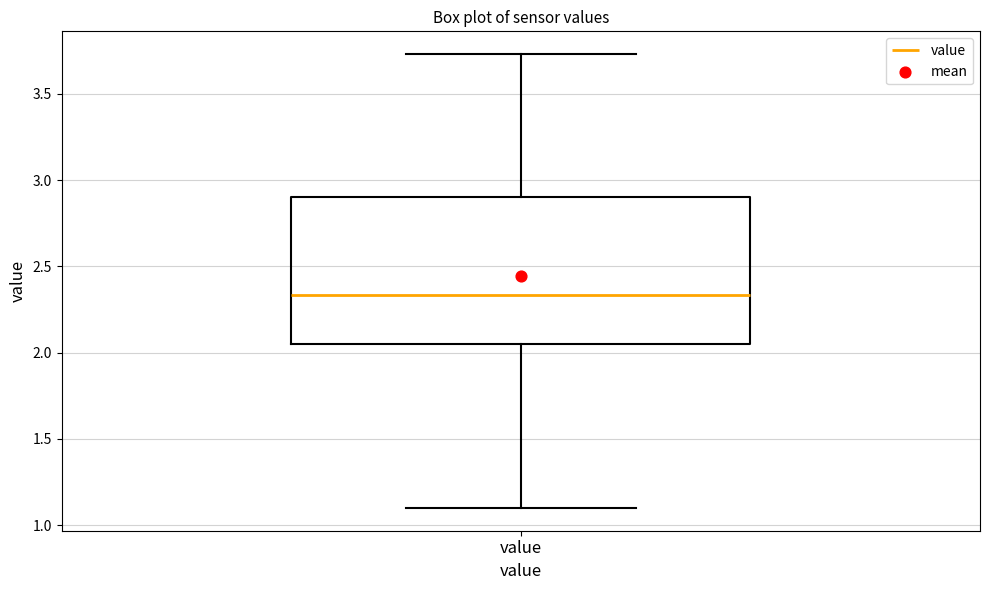

Where does the upper whisker of the box for value end on the y-axis? The values are not printed on the chart, so give them approximately, as read against the axis.

3.75